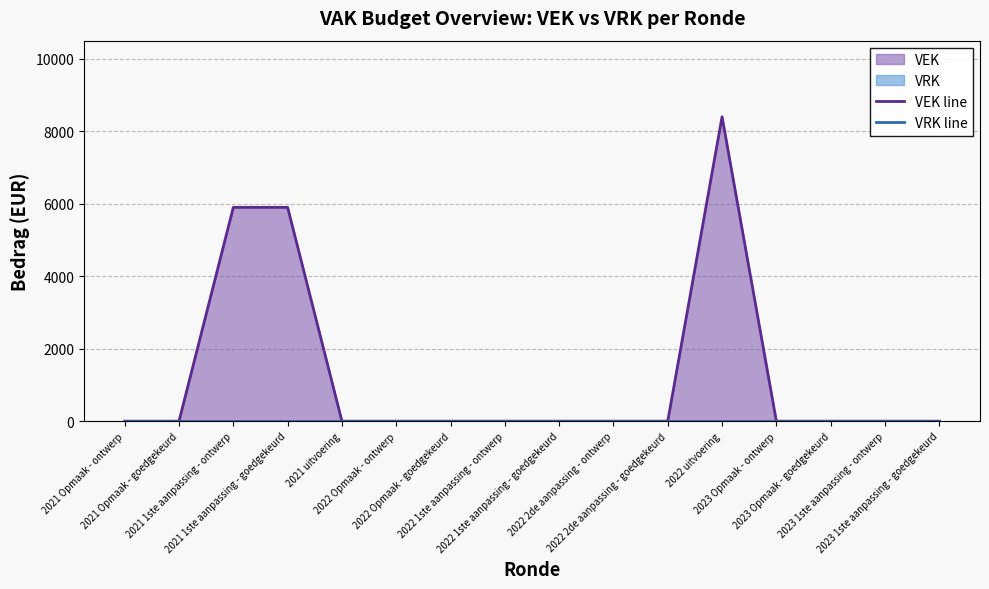

Reading left to right, list all the values displayed in this chart.

VEK line: 0	0	5900	5900	0	0	0	0	0	0	0	8400	0	0	0	0
VRK line: 0	0	0	0	0	0	0	0	0	0	0	0	0	0	0	0